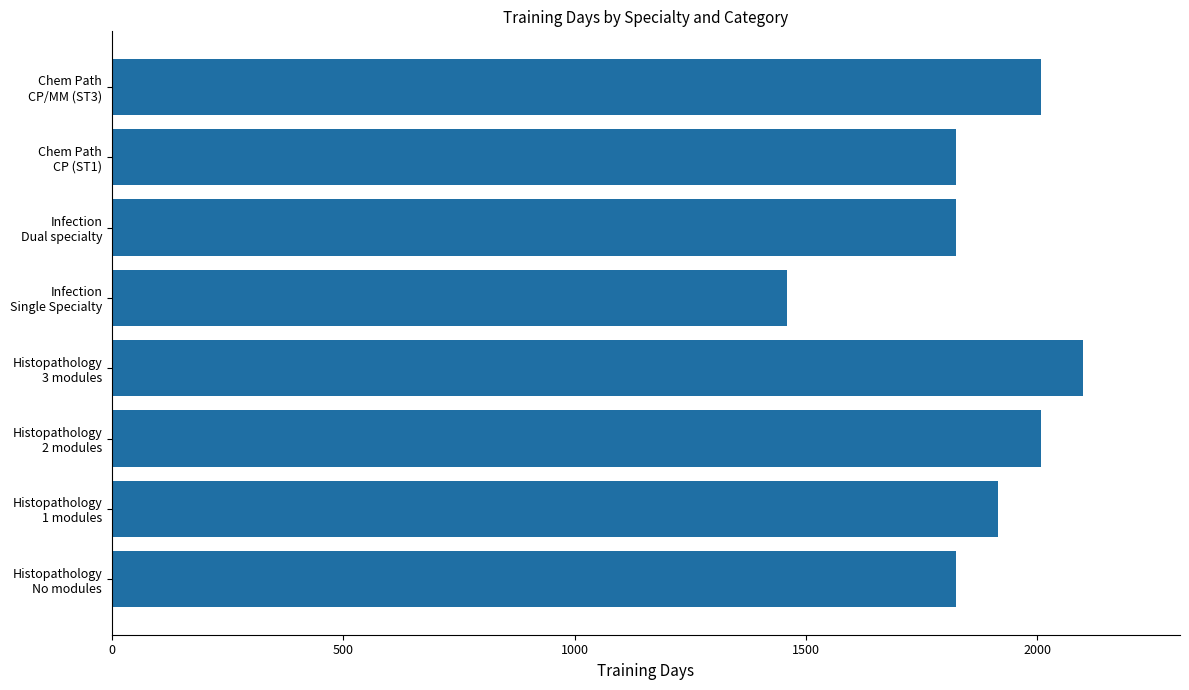

What is the sum of all values?

14966